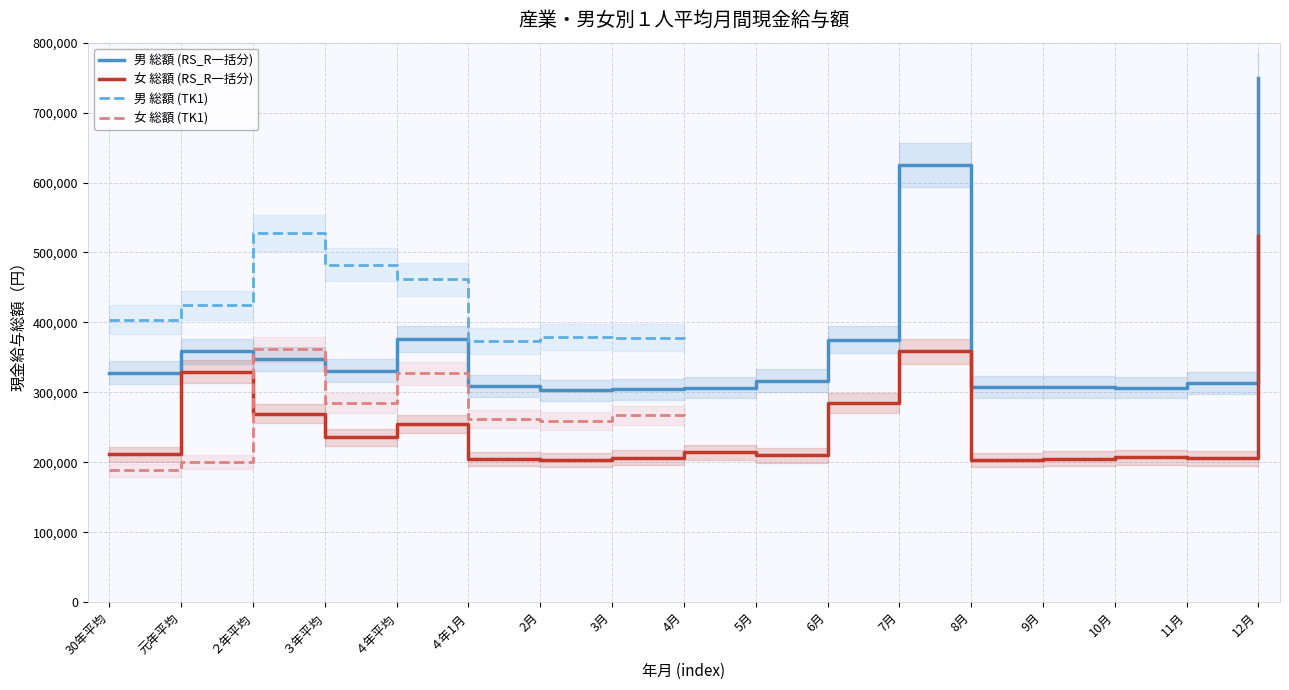

Is the value of 男 総額 (RS_R一括分) at 8月 greater than the value of 女 総額 (RS_R一括分) at 元年平均?

No